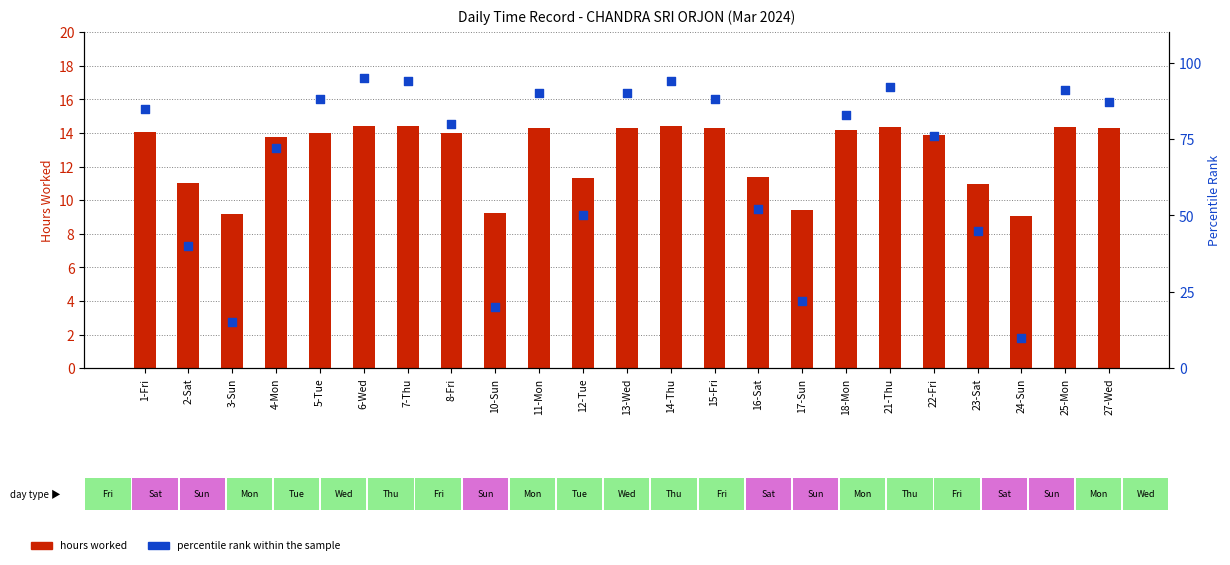

Which series contains the lowest Y value?

hours worked